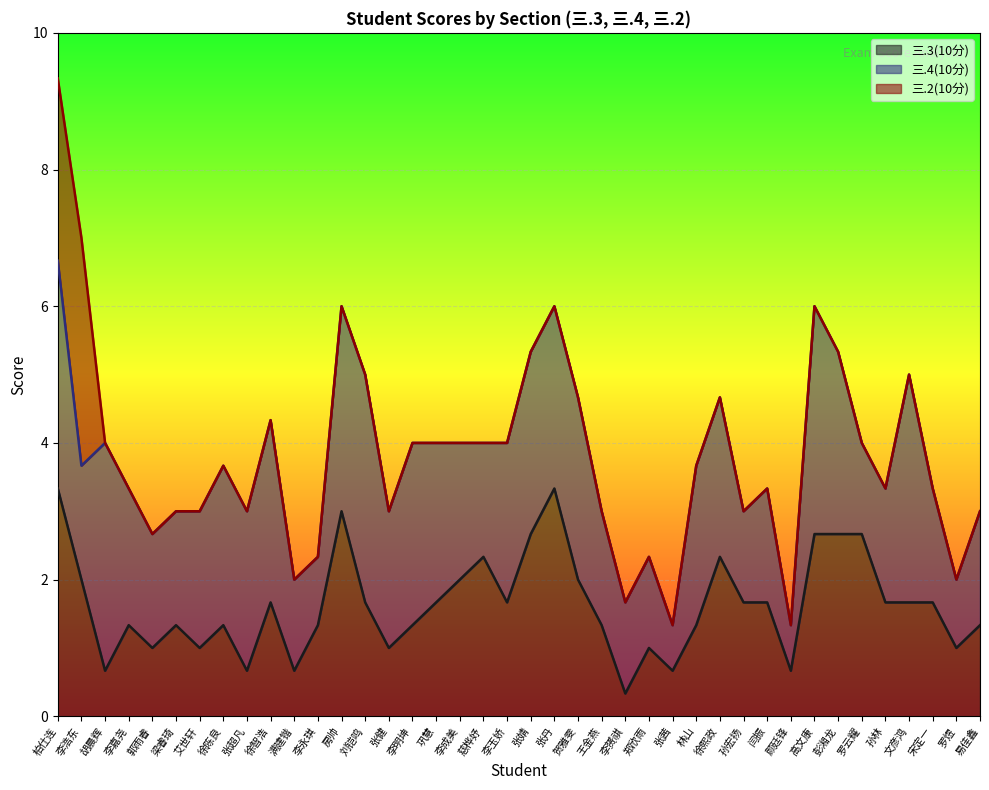

Is it true that 三.2(10分) equals 4 at 李浩东?

False